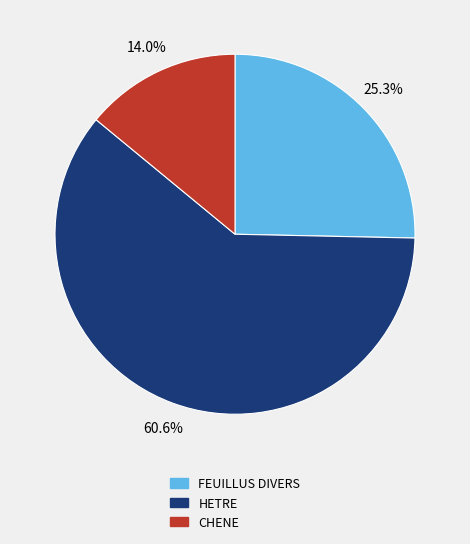

Is it true that CHENE is 14% of the pie?

True